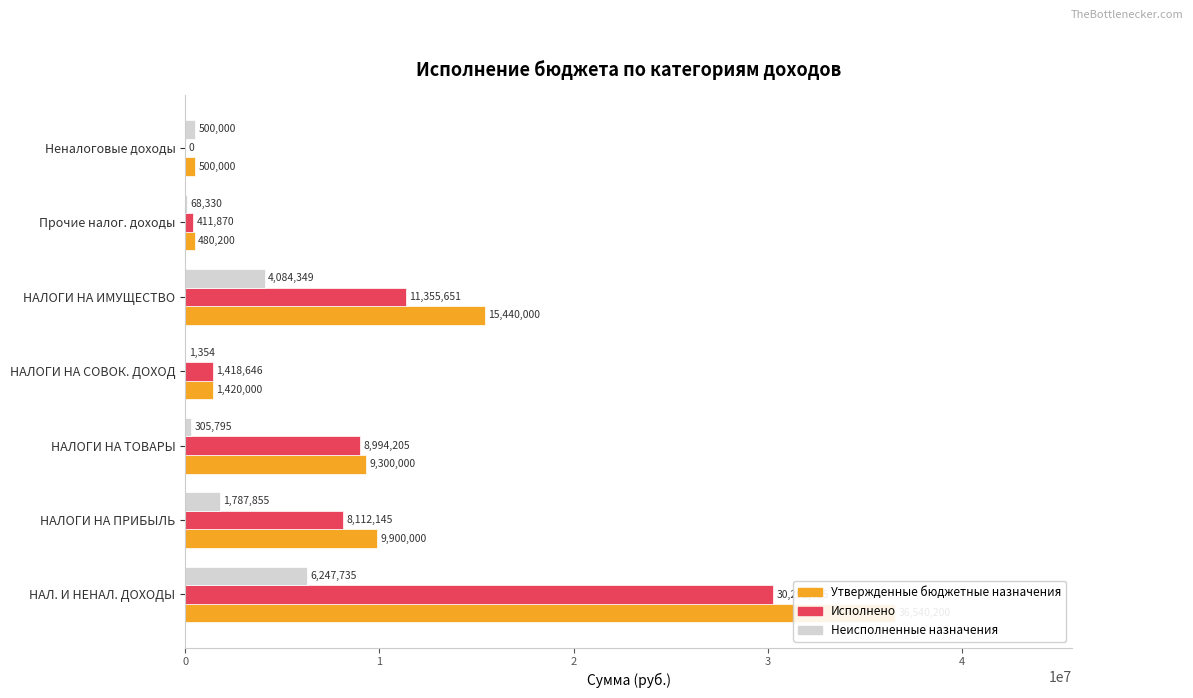

What is the maximum value for Неисполненные назначения?

6247734.6